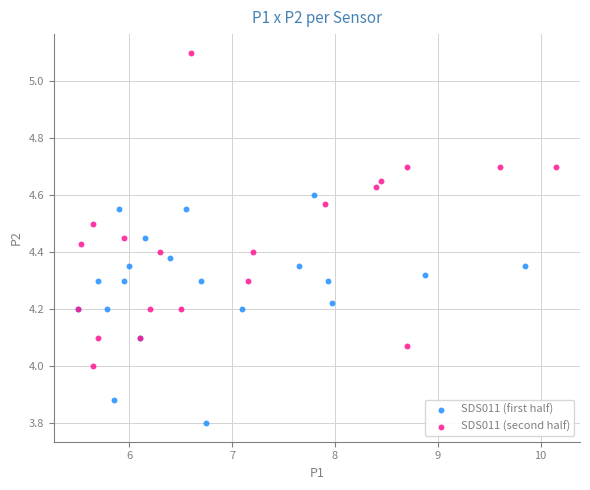

What are all the series names shown in the legend?

SDS011 (first half), SDS011 (second half)